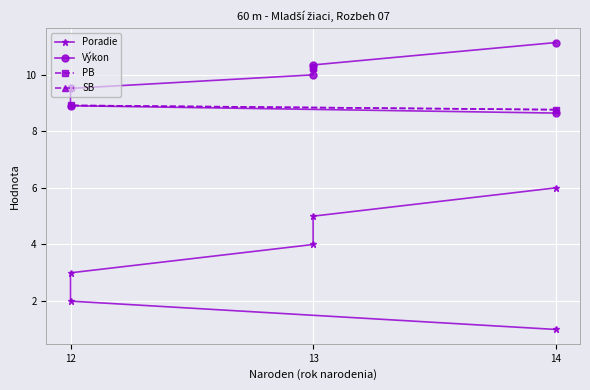

Between 12 and 13, which series saw the biggest shift?

Poradie